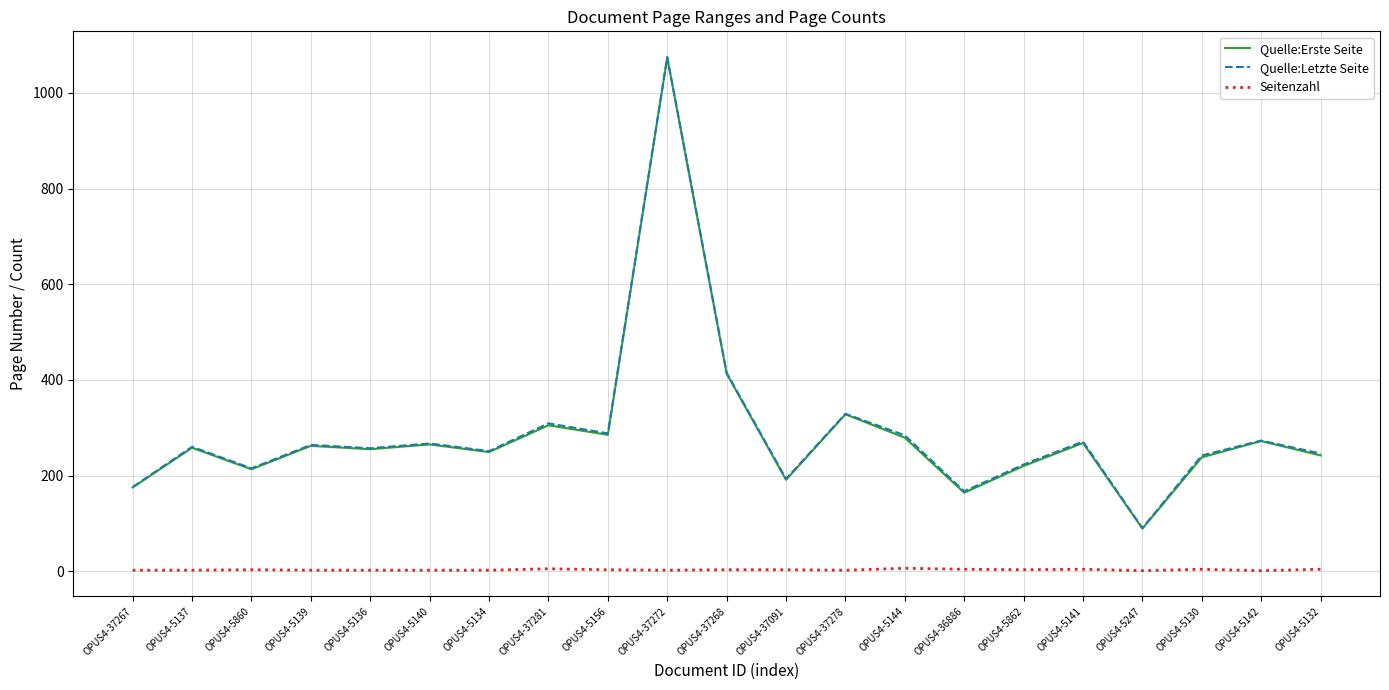

Is this an area chart (filled region under the line)?

No